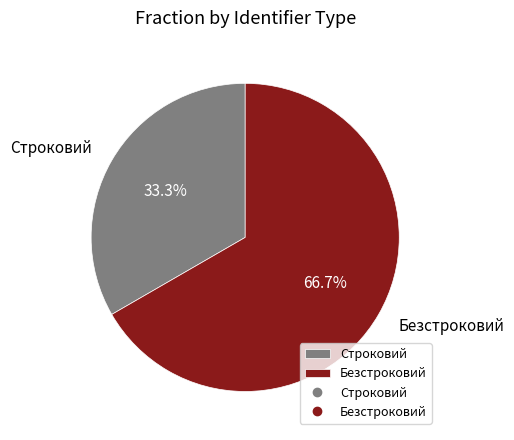

Is it true that Безстроковий is 76% of the pie?

False